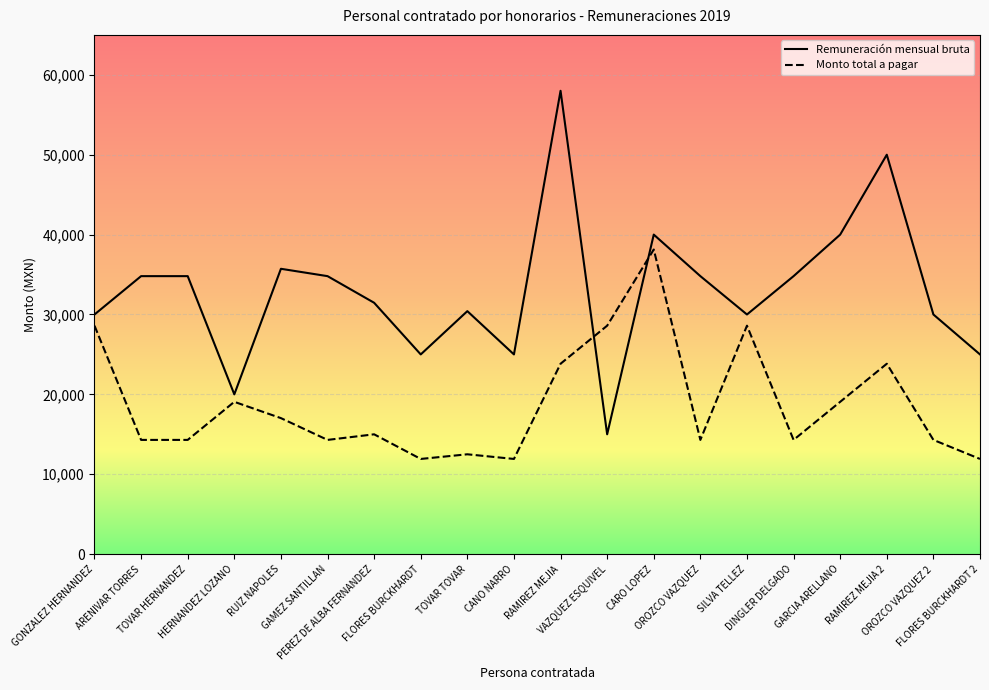

Reading right to left, what are all the values shown in this chart?

Remuneración mensual bruta: 25000.0	30000.0	50000.0	40000.0	34800.0	30000.0	34800.0	40000.0	15000.0	58000.0	25000.0	30417.5	25000.0	31466.3	34800.0	35720.0	20000.0	34800.0	34800.0	30000.0
Monto total a pagar: 11916.7	14300.0	23833.3	19066.7	14300.0	28599.0	14300.0	38133.3	28600.0	23833.3	11916.7	12499.1	11916.7	15000.0	14300.0	17026.5	19066.7	14300.0	14300.0	28599.0